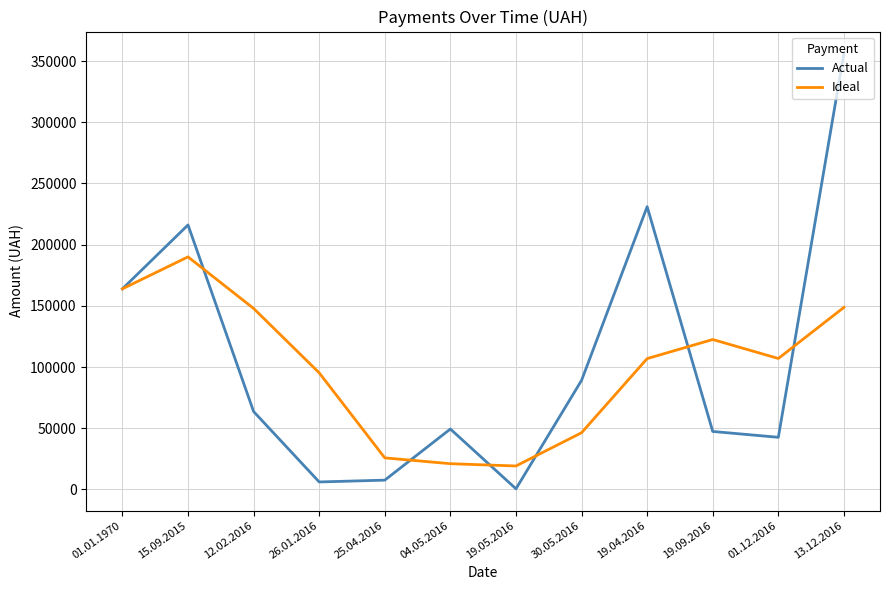

Which series changed the most between 15.09.2015 and 12.02.2016?

Actual